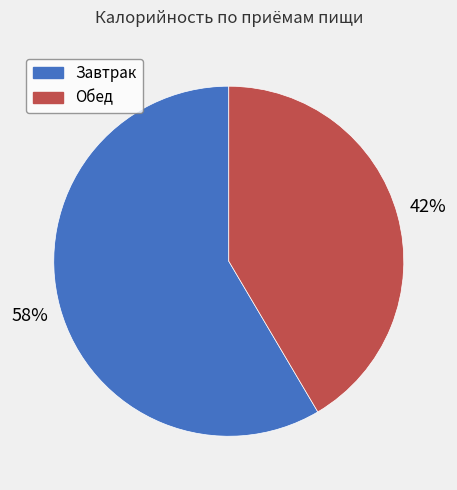

Is the sum of Обед and Завтрак greater than half?

Yes